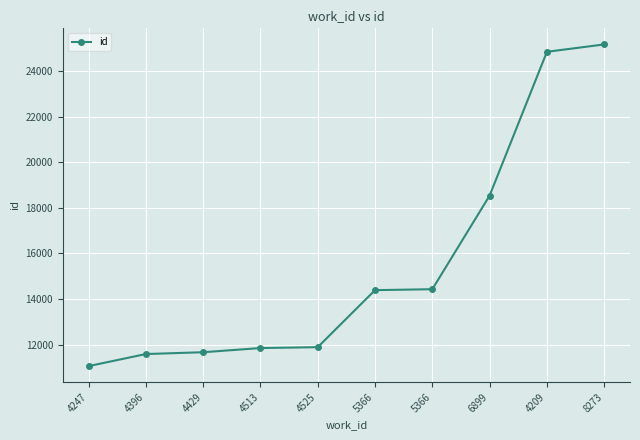

What value does the data have at 4429?

11668